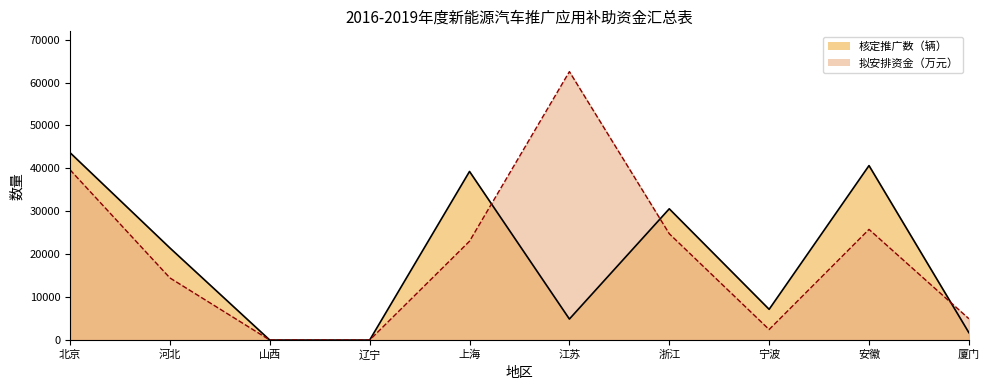

True or false: 核定推广数（辆） has more than 0 interior local peaks.

True